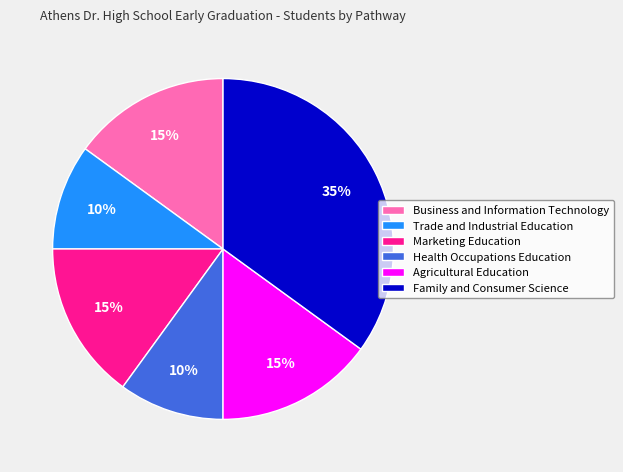

To the nearest percent, what percentage of the pie is Agricultural Education?

15%